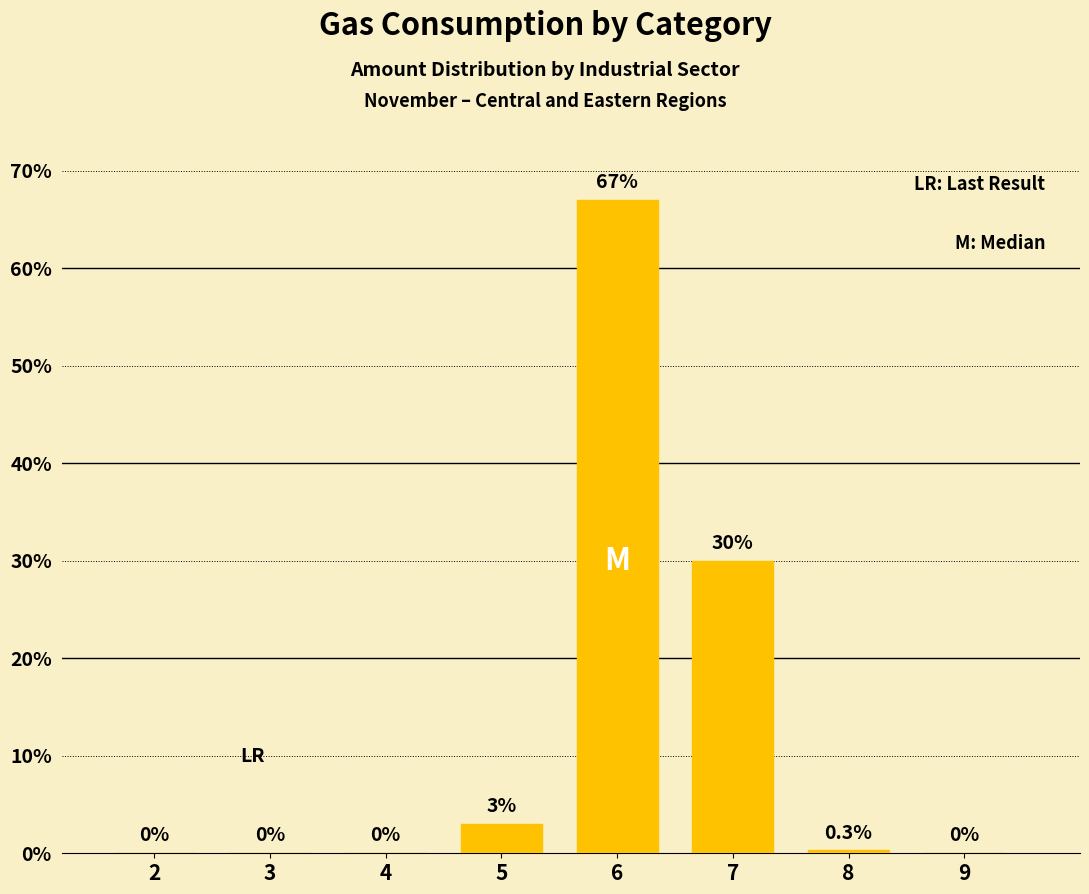

Reading left to right, list all the values displayed in this chart.

2=0.0	3=0.0	4=0.0	5=3.0	6=67.0	7=30.0	8=0.3	9=0.0